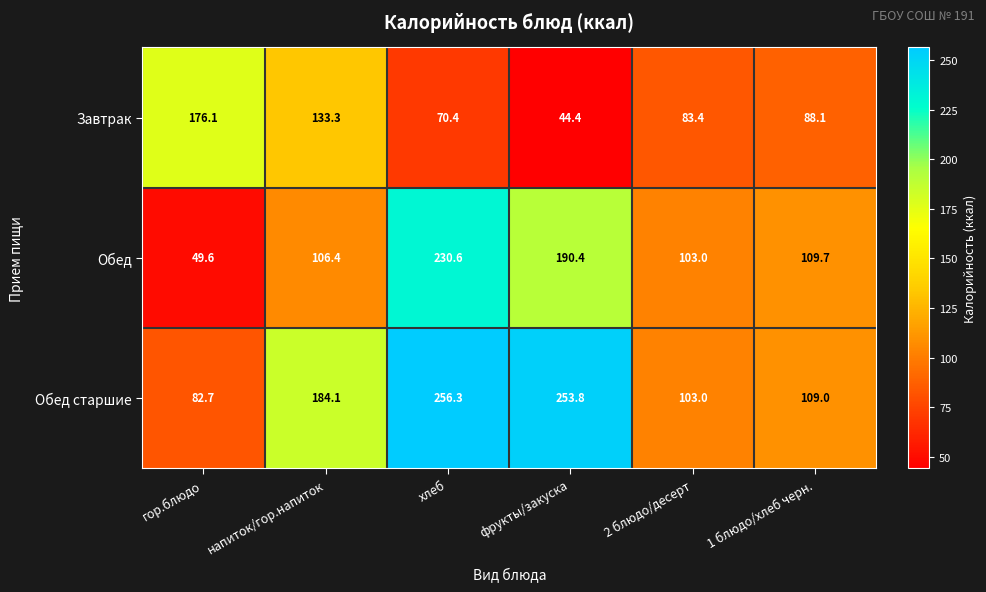

Is the value of Обед at 1 блюдо/хлеб черн. greater than the value of Завтрак at напиток/гор.напиток?

No